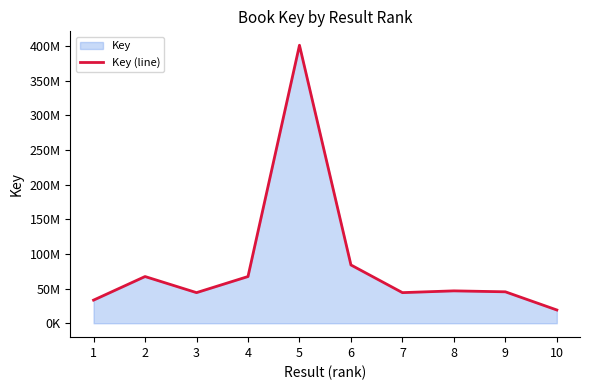

At which category does the data reach its first local peak?

2